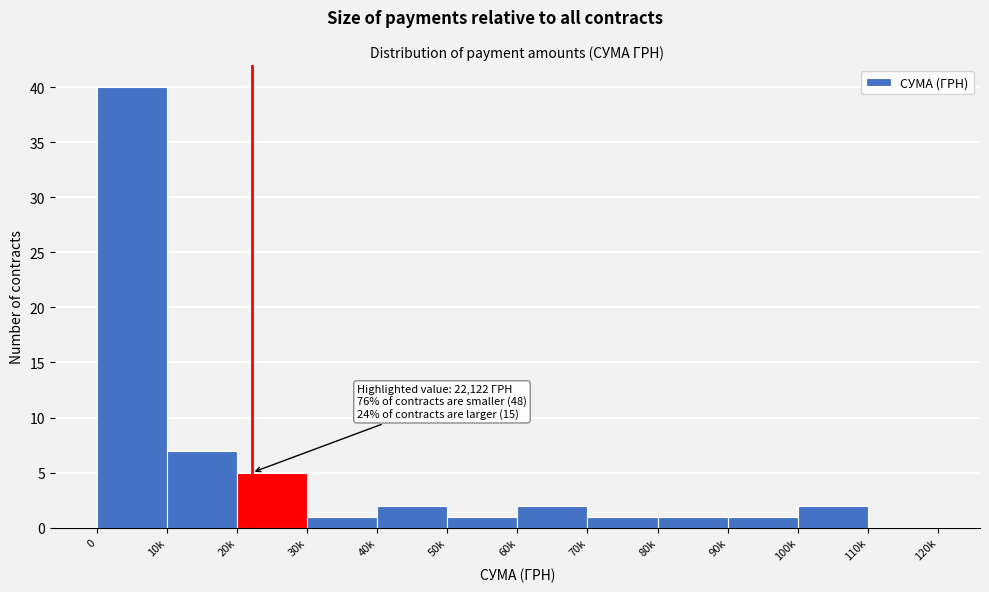

Reading left to right, extract all data points from this chart.

0=40	10k=7	20k=5	30k=1	40k=2	50k=1	60k=2	70k=1	80k=1	90k=1	100k=2	110k=0